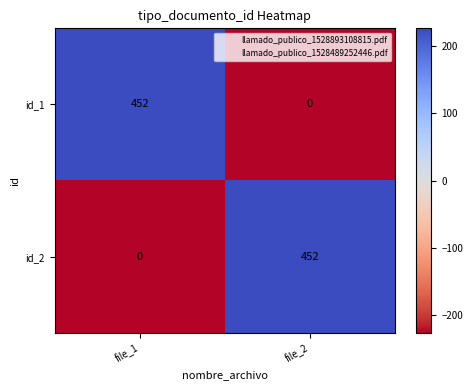

What is the total value across all series at file_1?

452